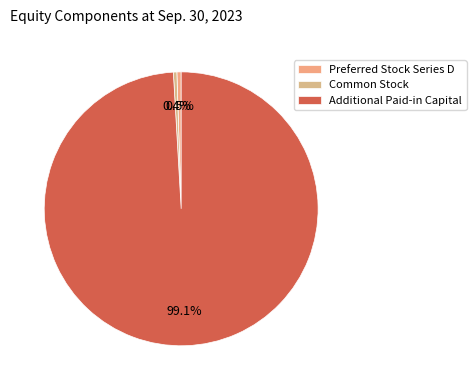

To the nearest percent, what portion does Preferred Stock Series D represent?

1%